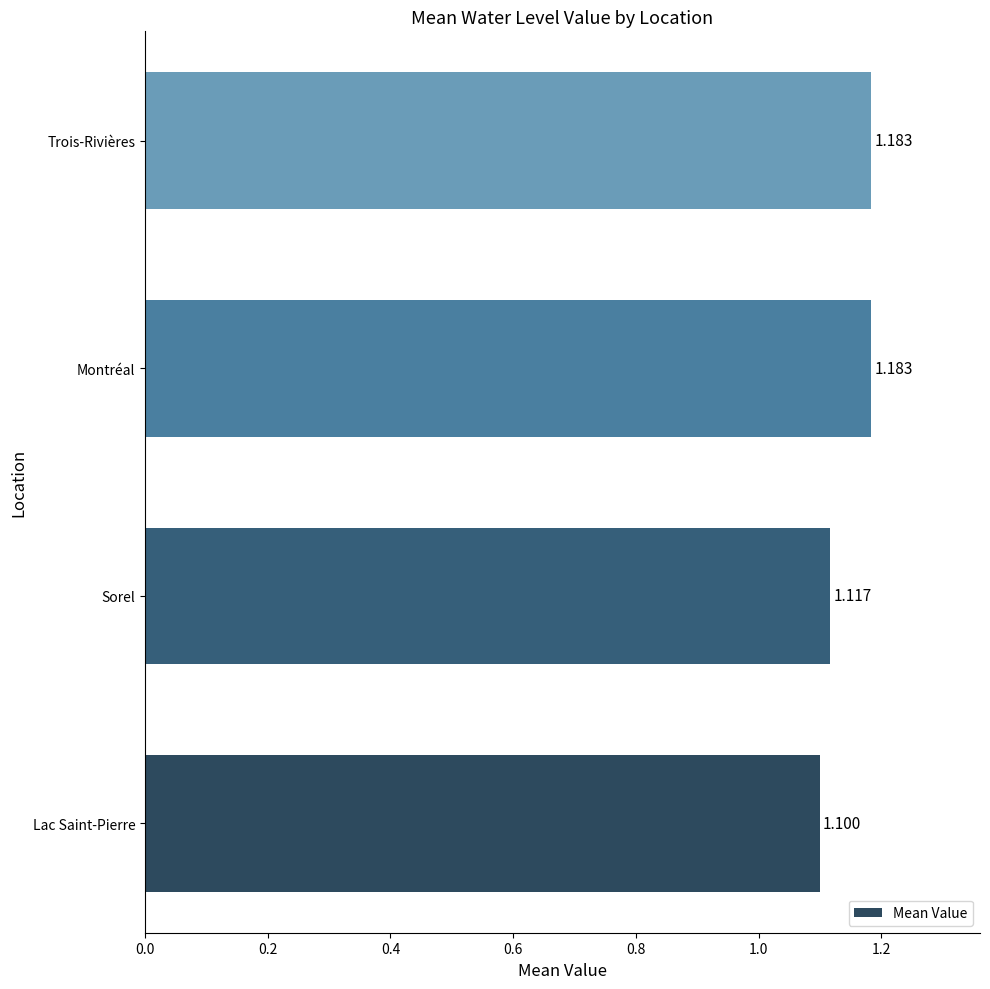

Which has a higher value, Lac Saint-Pierre or Montréal?

Montréal